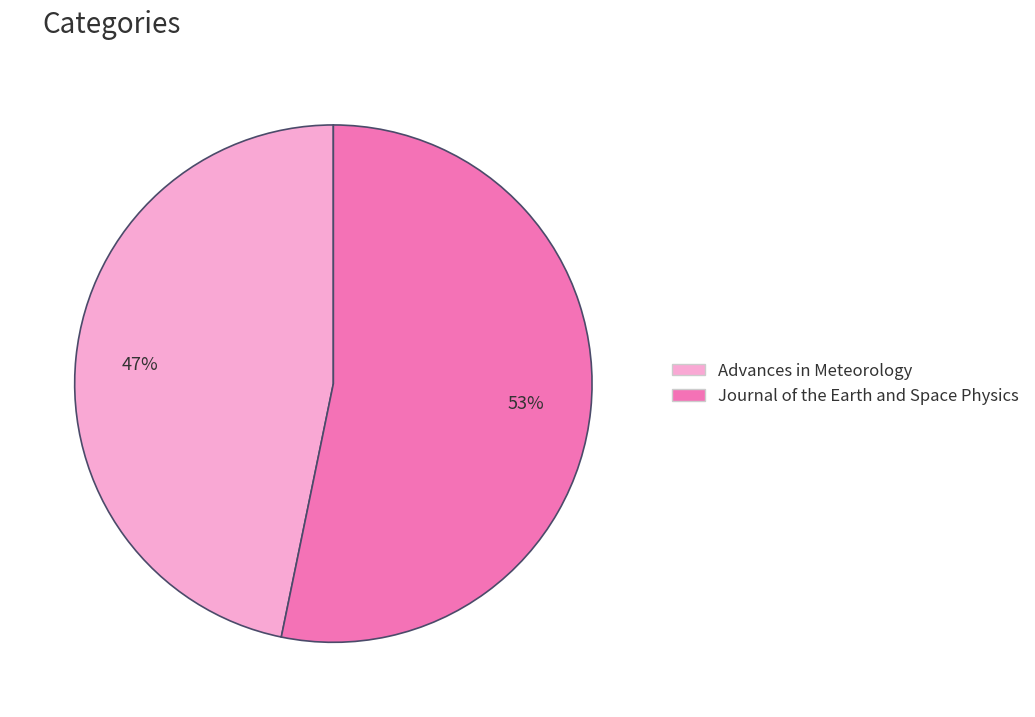

How many segments does this pie chart have?

2